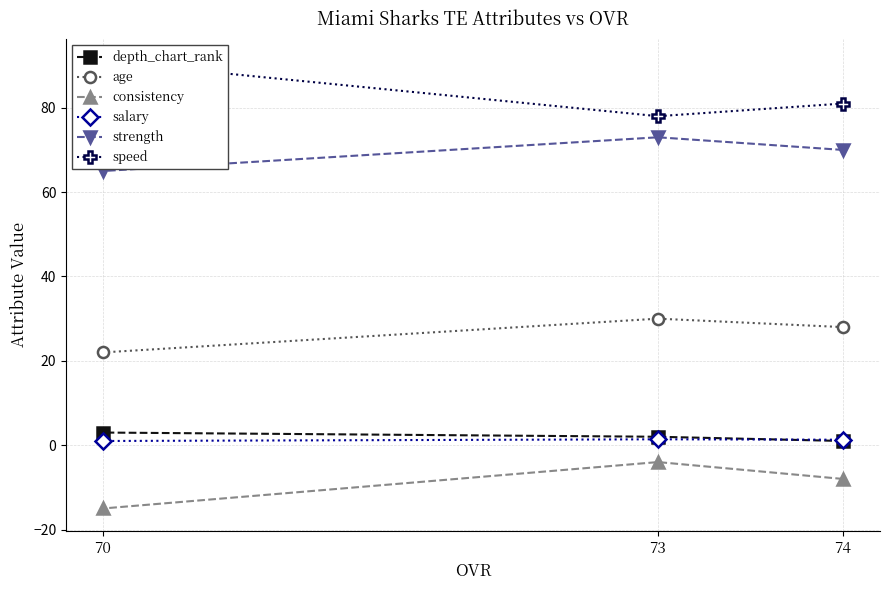

At which category is the sum across all series the highest?

73